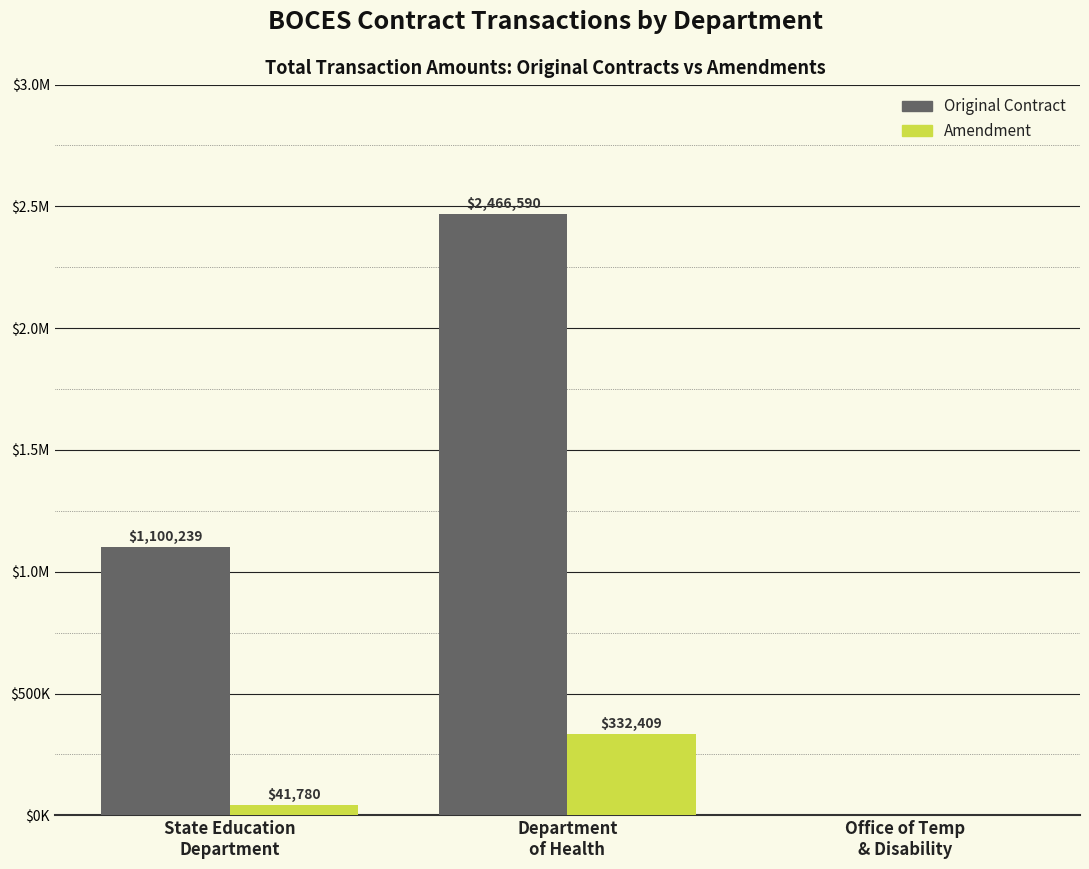

What are all the series names shown in the legend?

Original Contract, Amendment